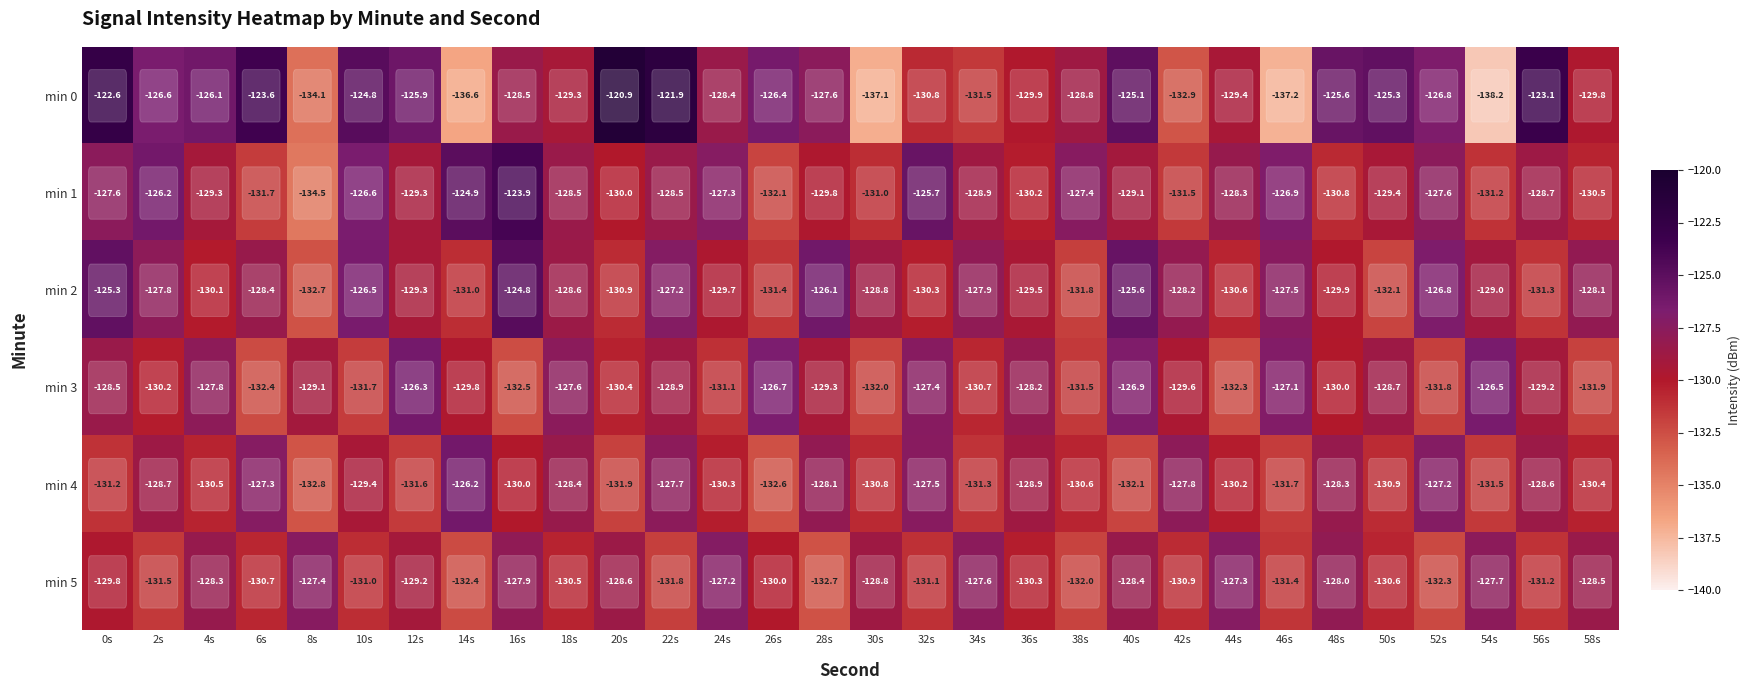

What is the difference between the maximum and minimum values in the min 0 series?

17.3